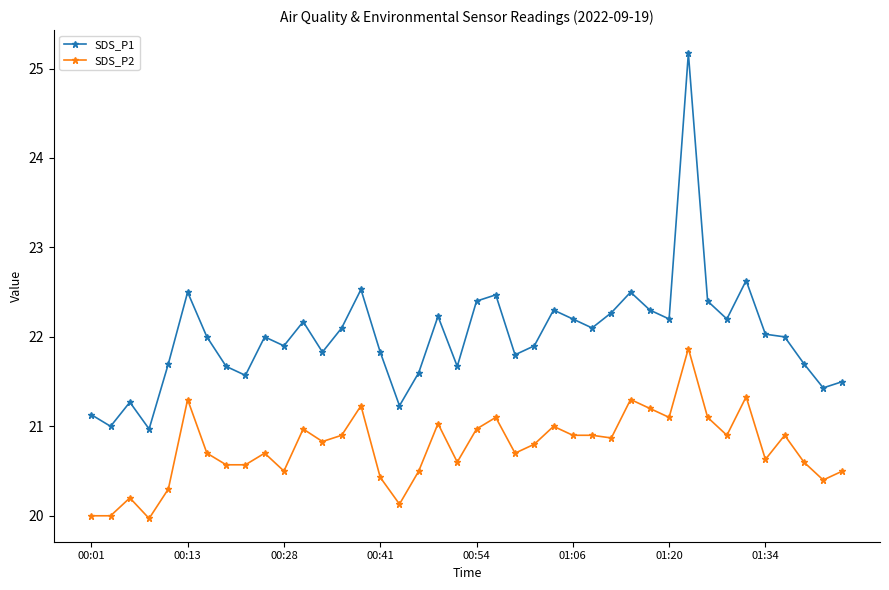

What are all the series names shown in the legend?

SDS_P1, SDS_P2